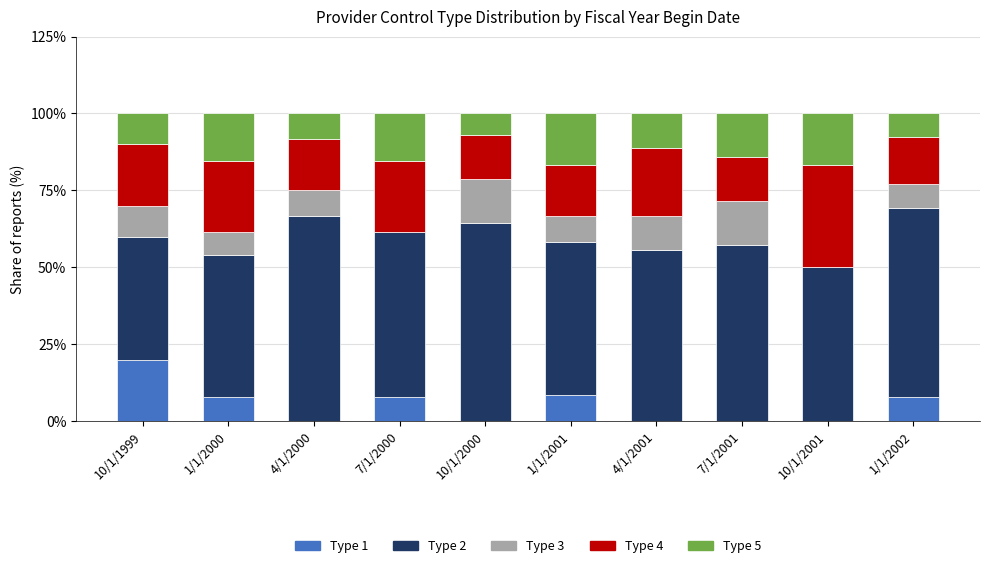

Are the bars grouped side by side (vs. stacked)?

No